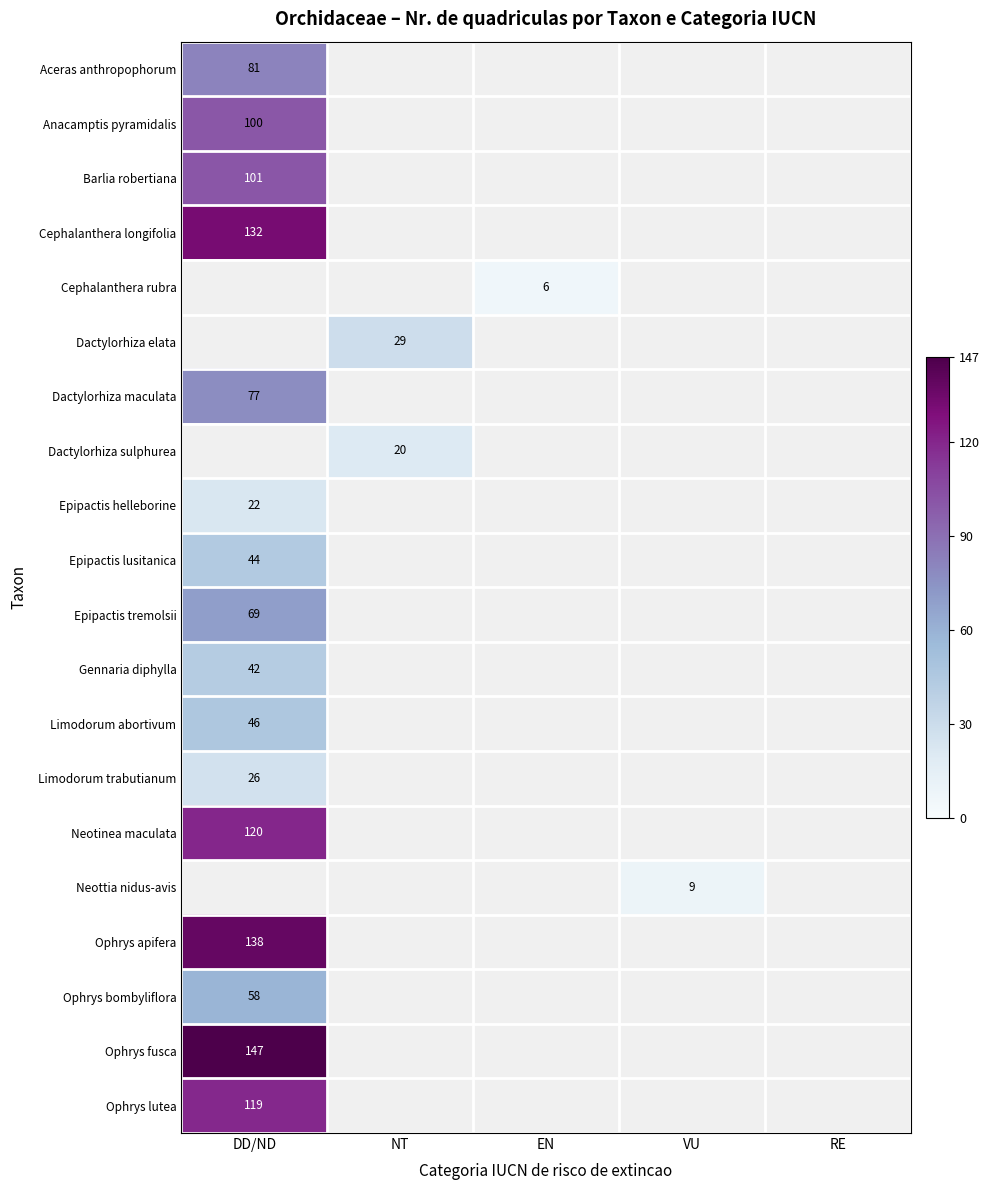

The value of Aceras anthropophorum at DD/ND is 30. True or false?

False